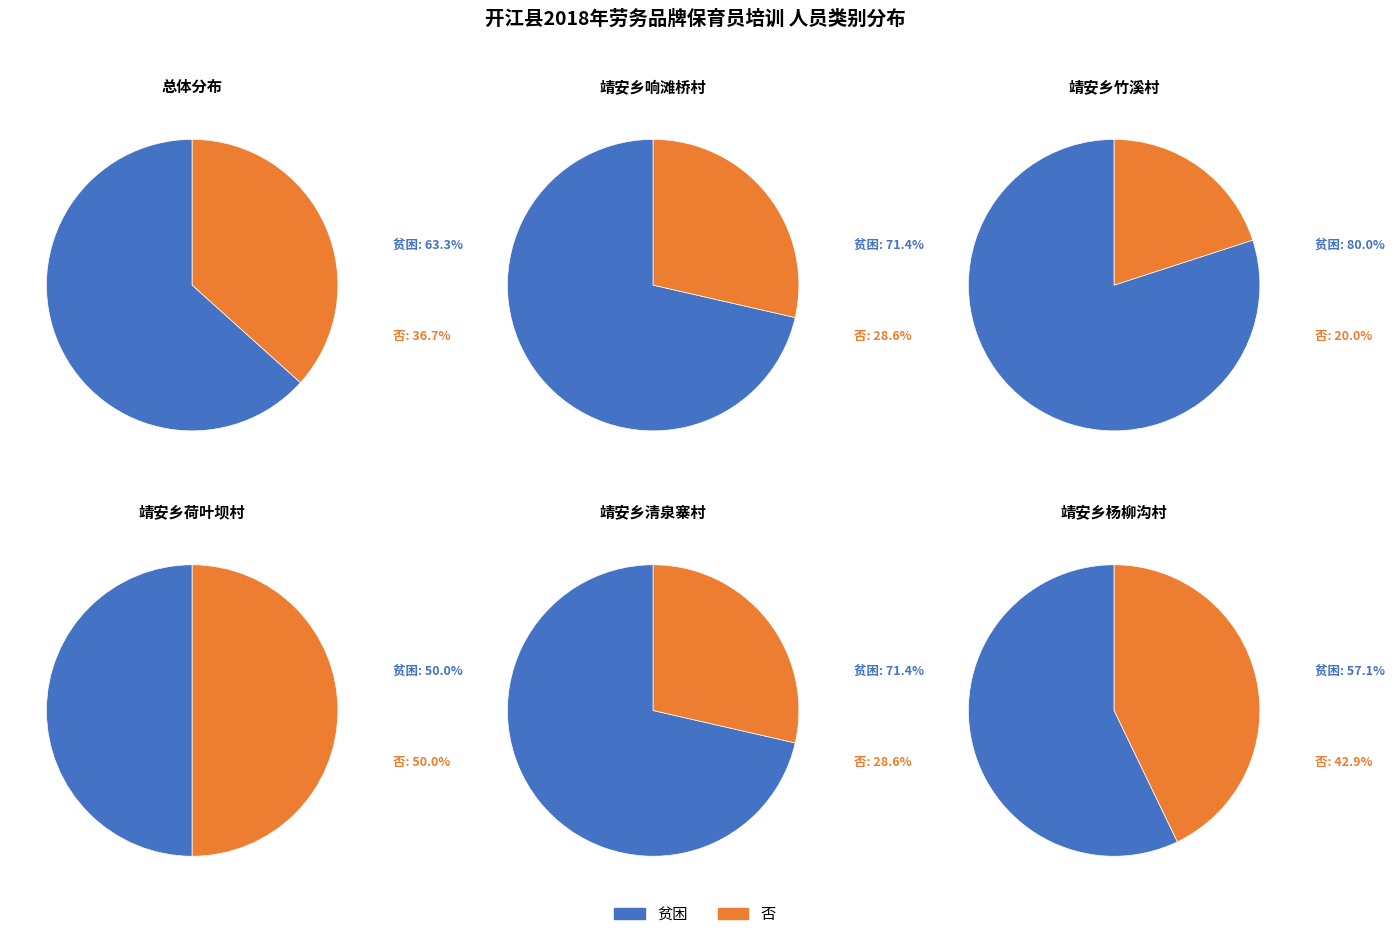

Rank the categories by value from lowest to highest.

否, 贫困